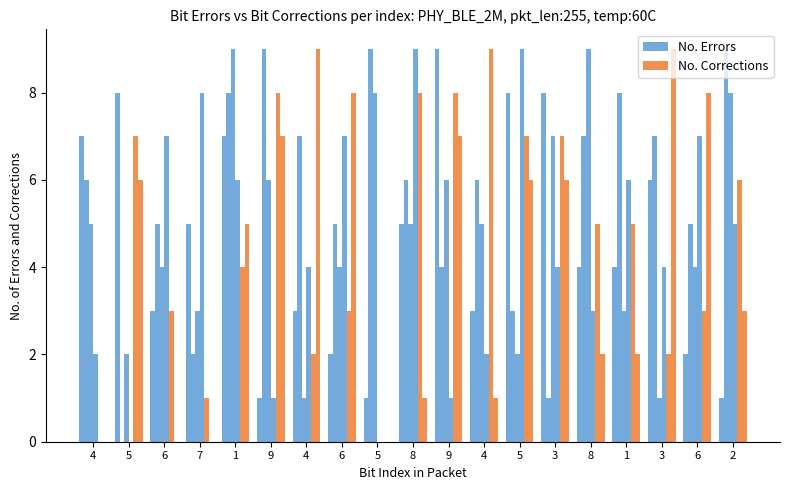

True or false: No. Errors has a value of 4 at 3.

False